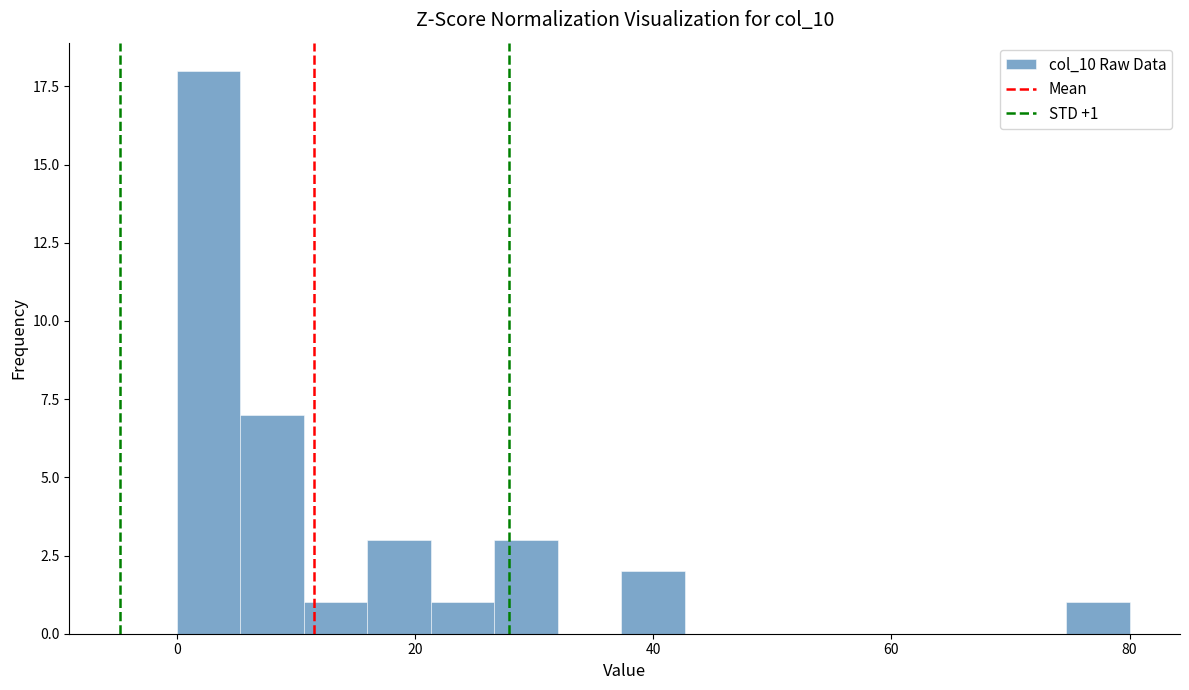

Read against the x-axis, roughly where is the centre of the tallest bar?

2